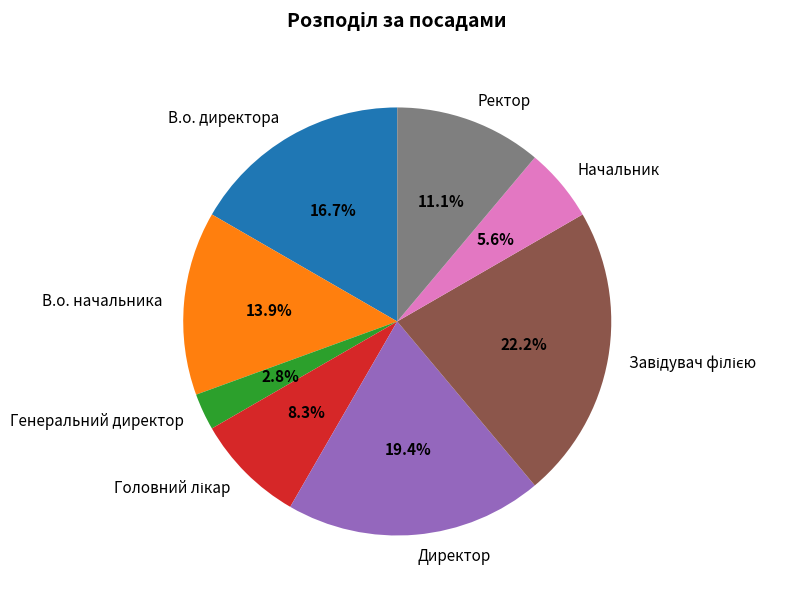

Which slice is the smallest?

Генеральний директор